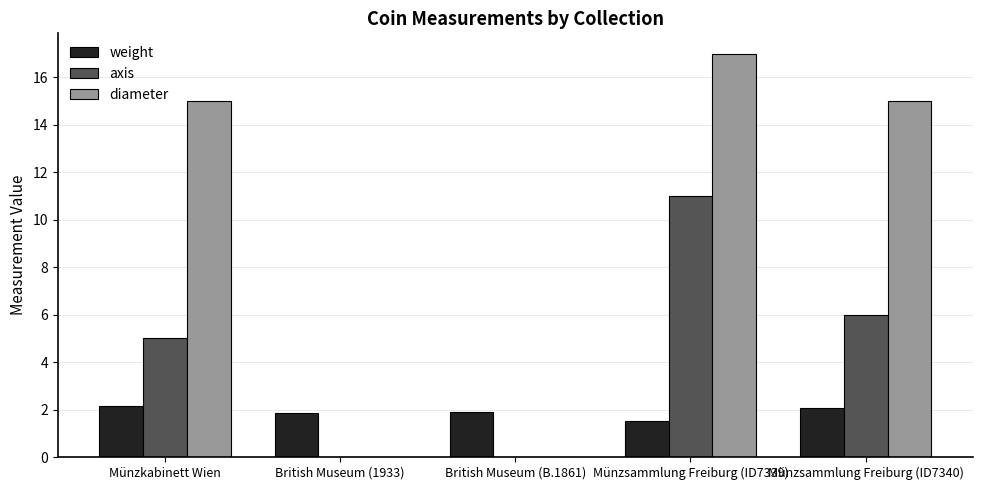

Which series changed the most between Münzkabinett Wien and Münzsammlung Freiburg (ID7339)?

axis